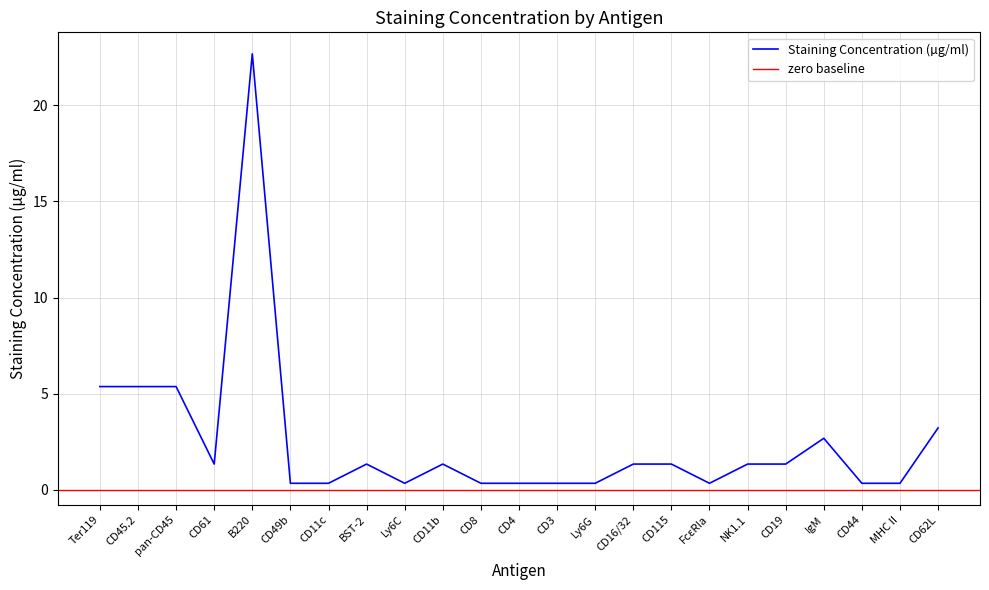

At which label does Staining Concentration (µg/ml) first exceed 1?

Ter119